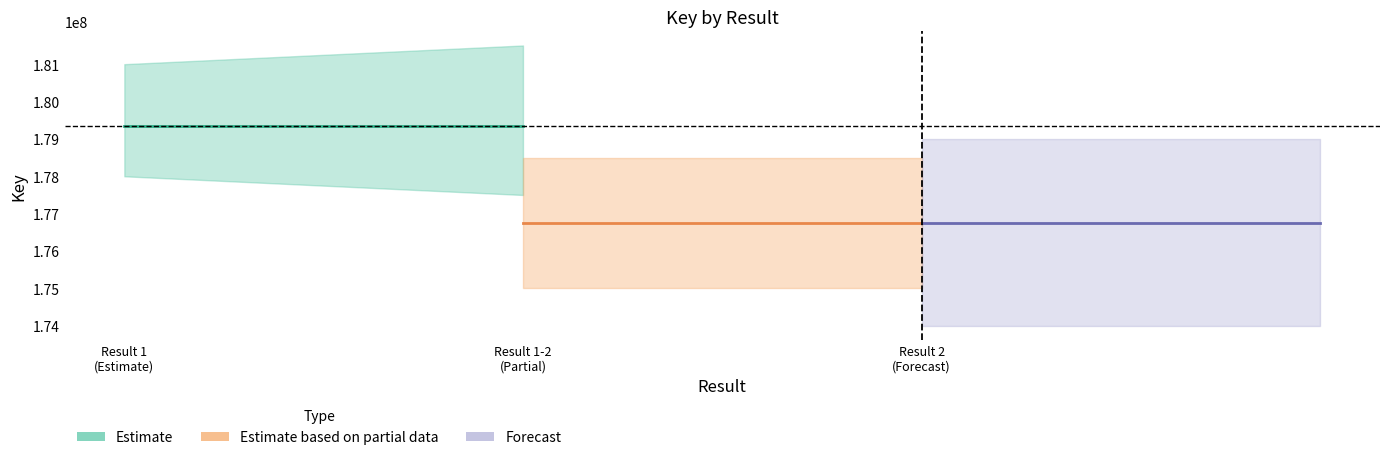

Does the chart display data point markers on the line(s)?

No